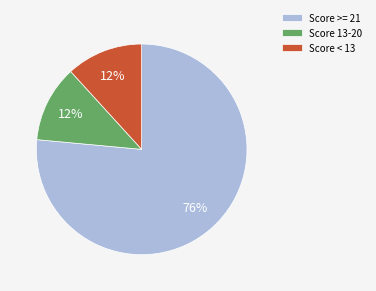

Is Score >= 21 the majority of the pie?

Yes